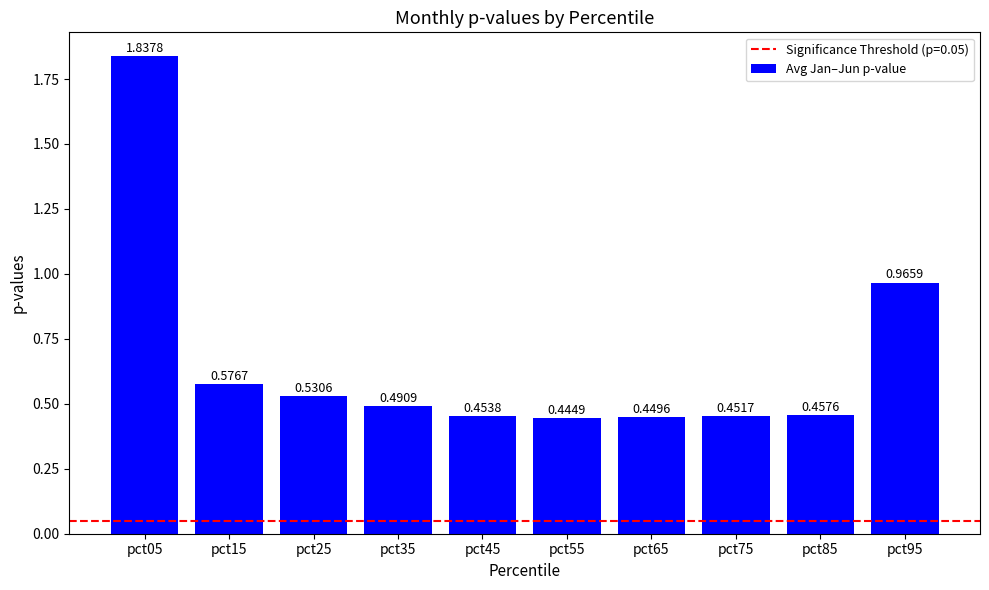

True or false: the data shows 0.3 at pct25.

False